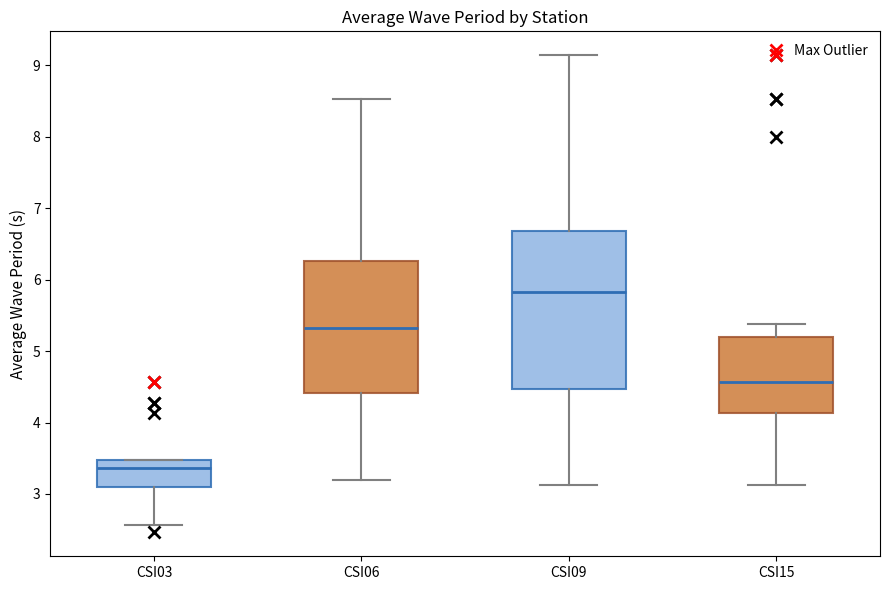

Which box has the lowest median line?

CSI03